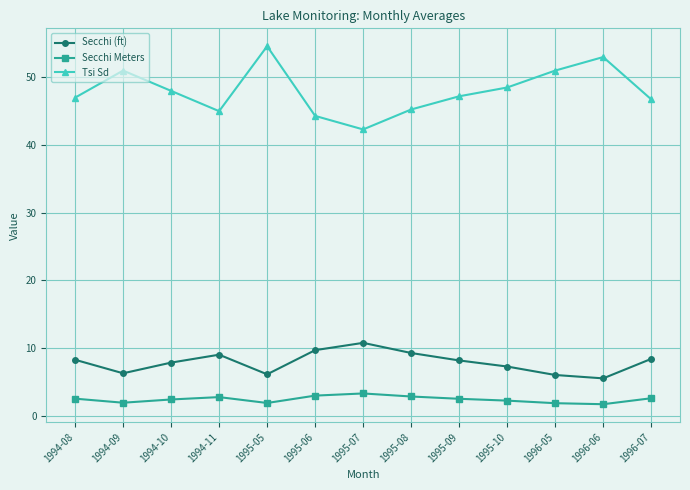

Rank the series at 1995-10 from highest to lowest value.

Tsi Sd, Secchi (ft), Secchi Meters